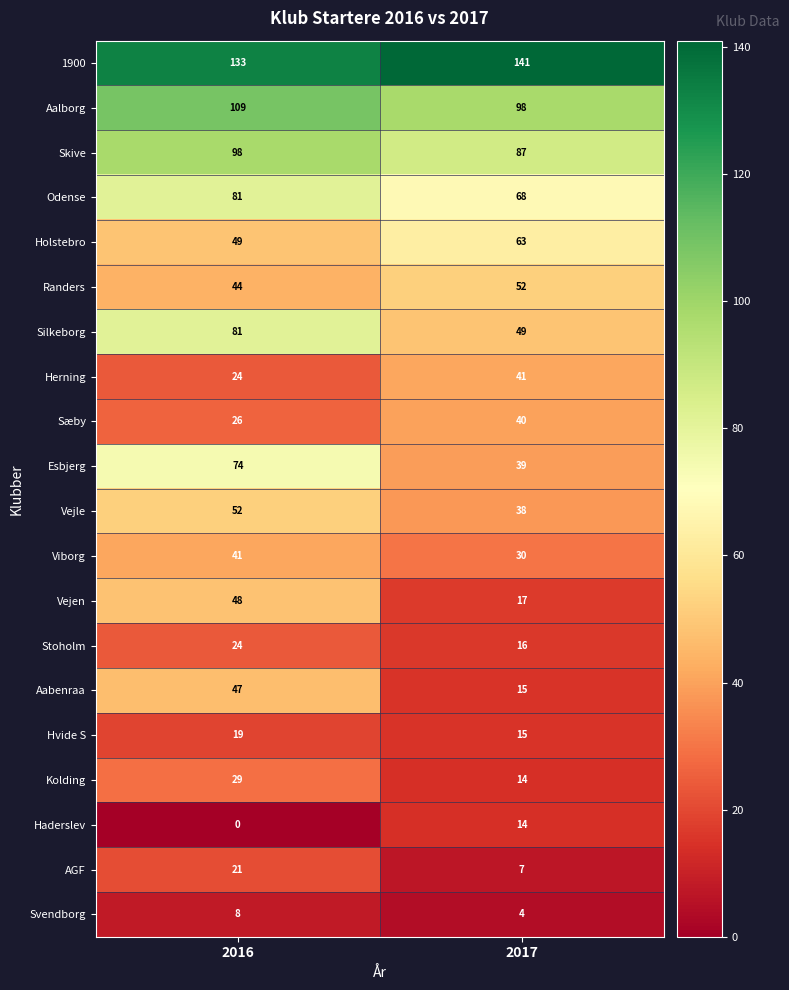

What is the difference between the Vejle values at 2017 and 2016?

14